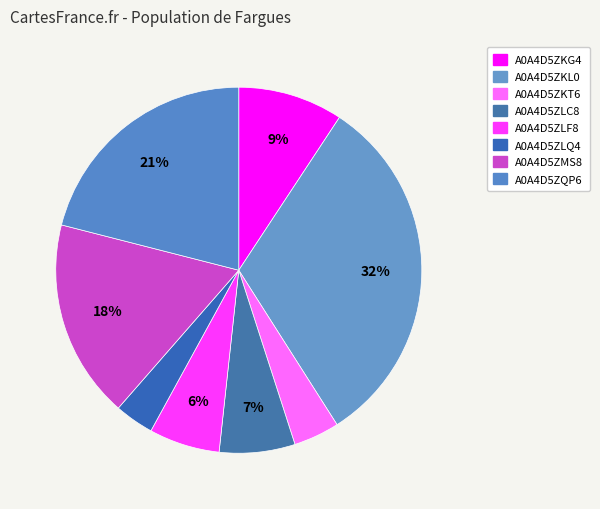

To the nearest percent, what percentage of the pie is A0A4D5ZLF8?

6%